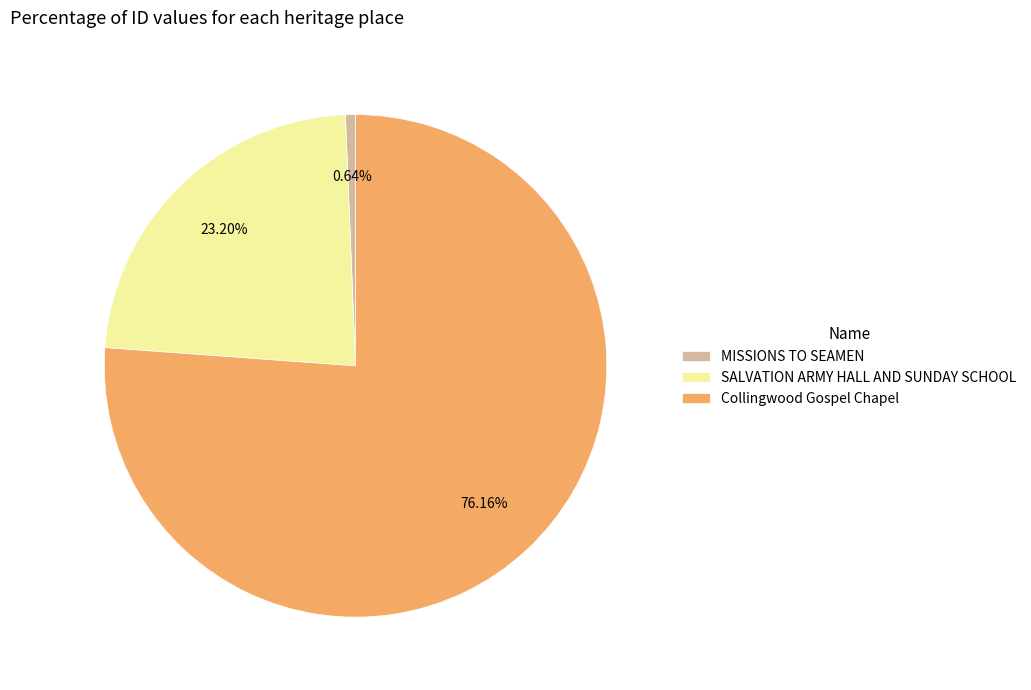

Is it true that MISSIONS TO SEAMEN is 11% of the pie?

False